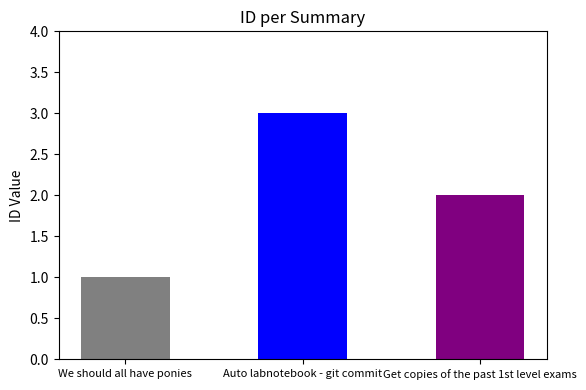

Which category has the highest value across all series?

Auto labnotebook - git commit